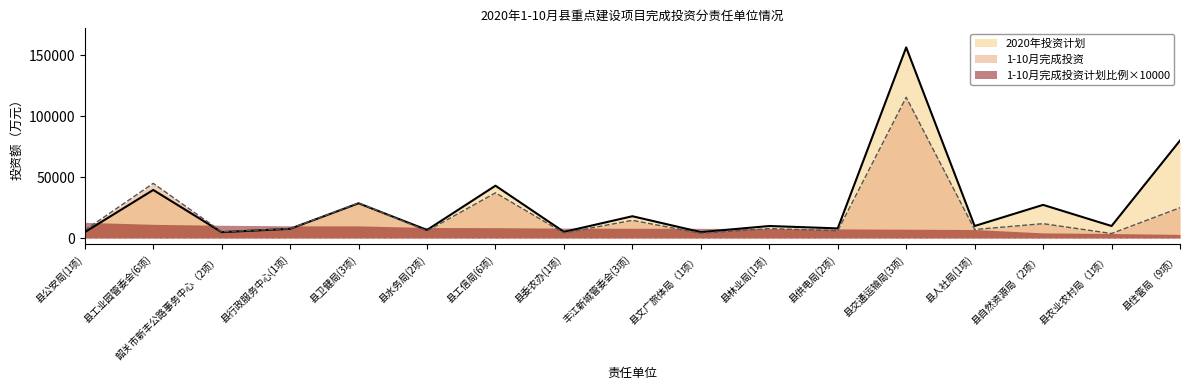

Which series has the largest total across all categories?

2020年投资计划